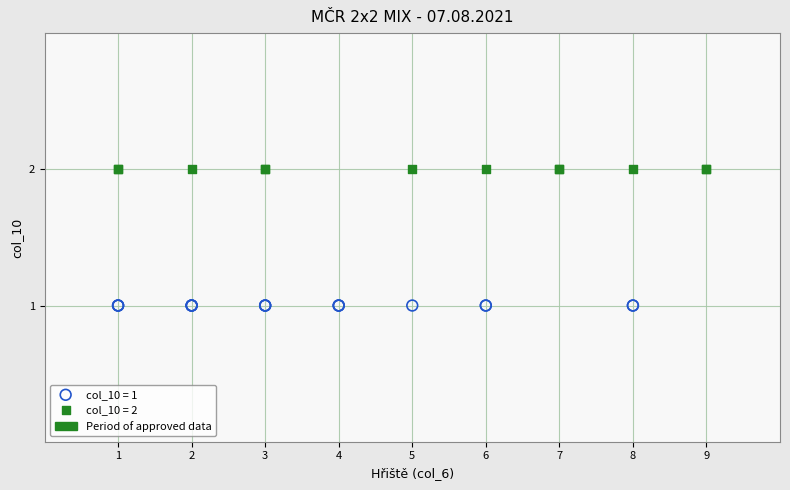

Which series reaches the maximum Y coordinate?

col_10 = 2